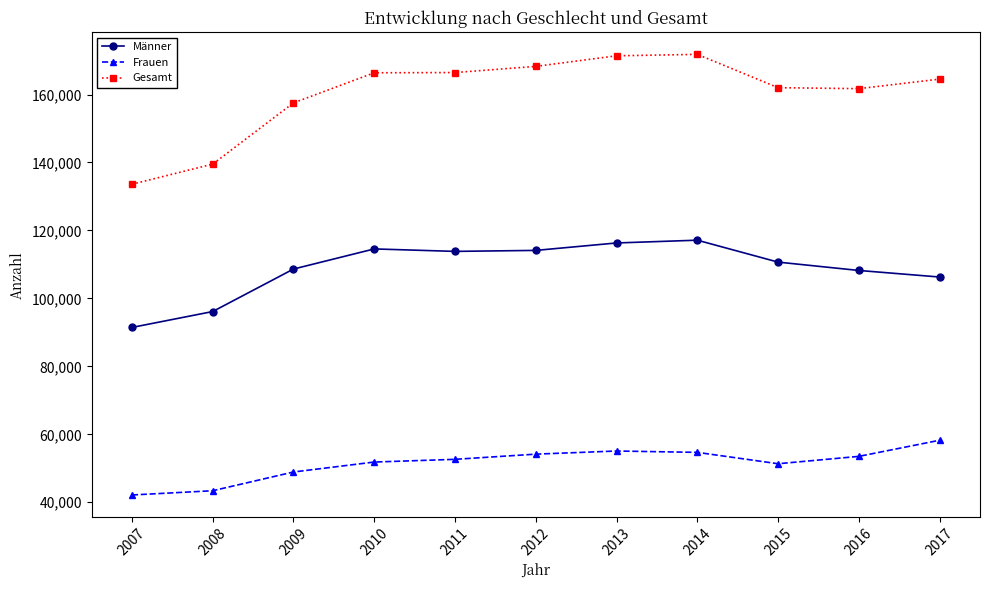

What is the total value across all series at 2011?

332934